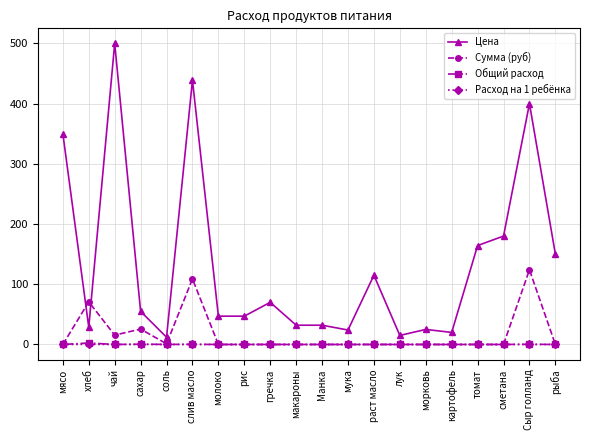

Which category has the highest value in the Сумма (руб) series?

Сыр голланд